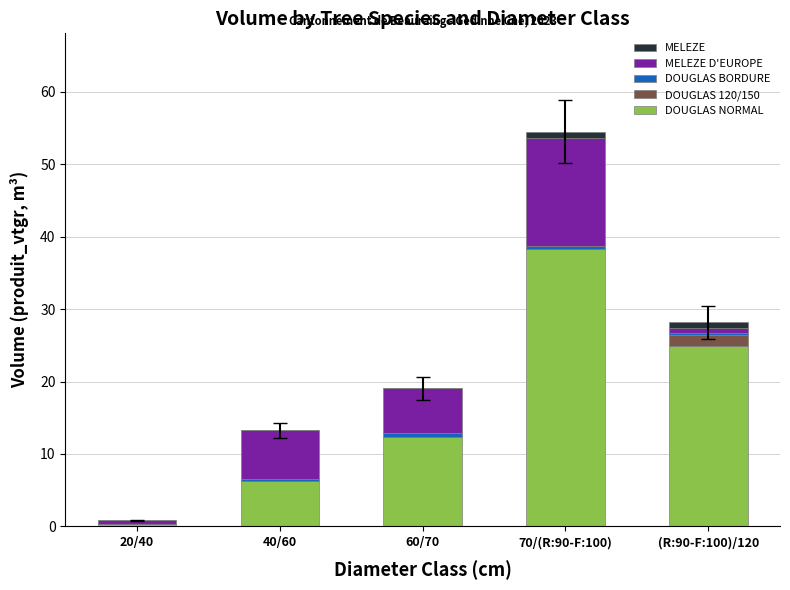

What is the highest value of the DOUGLAS NORMAL series?

38.3